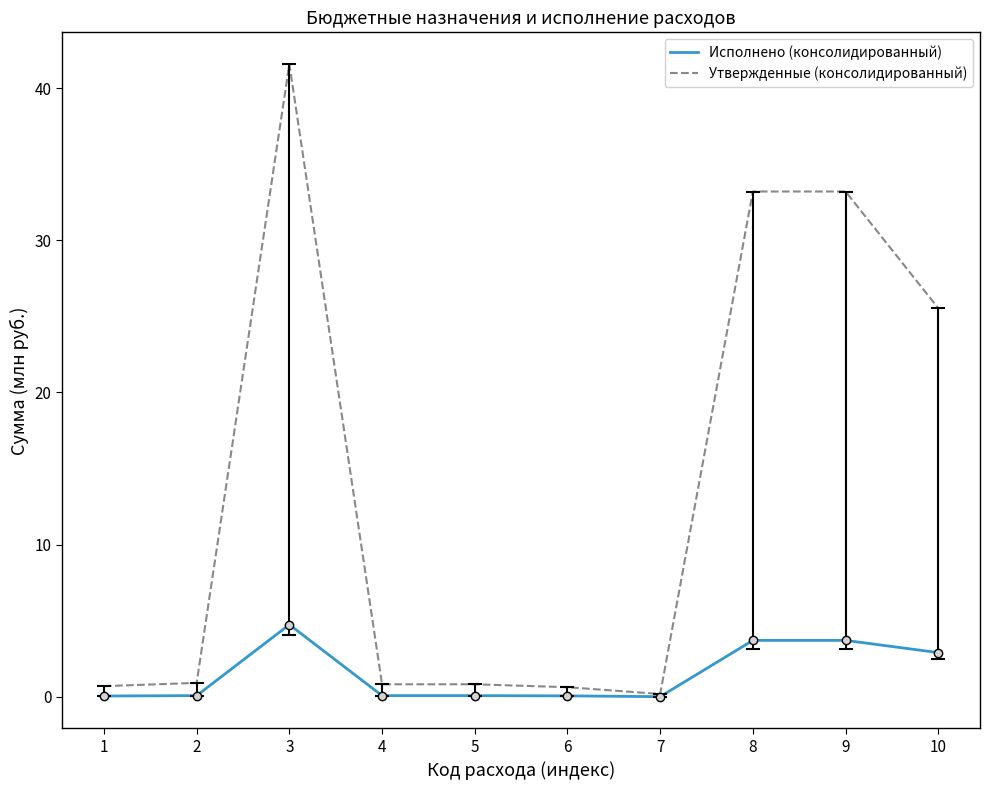

Is it true that Утвержденные (консолидированный) equals 0.8 at 5?

True